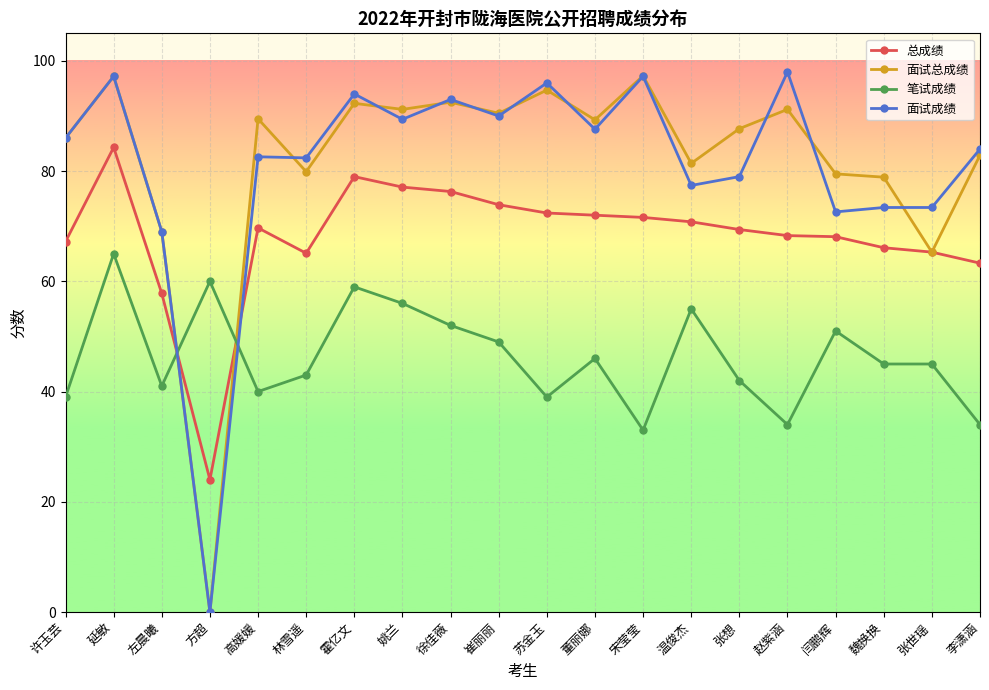

Count the number of categories in the chart.

20